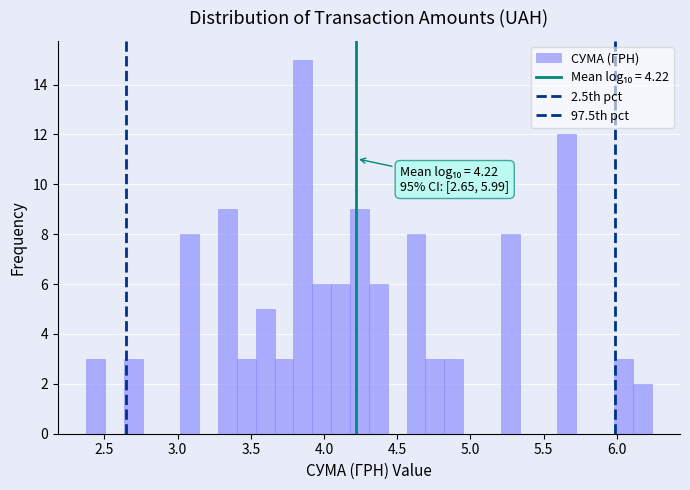

Read against the x-axis, roughly where is the centre of the tallest bar?

3.85